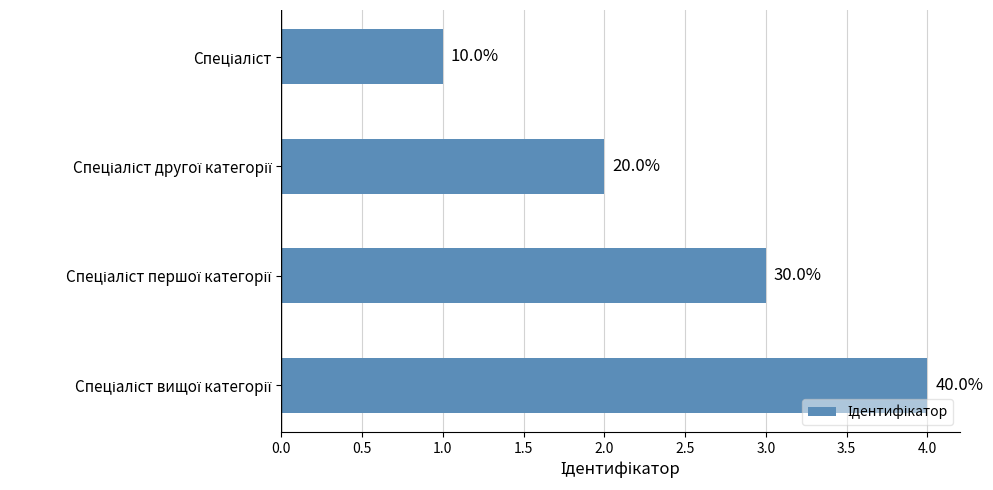

What is the difference between the second highest and minimum values?

2